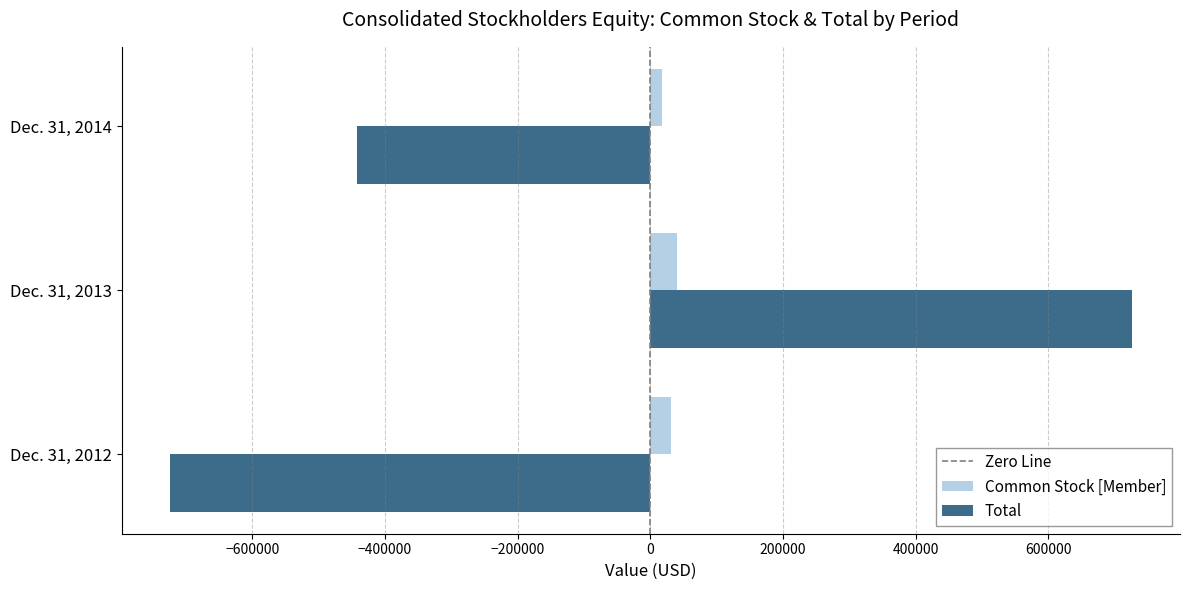

What is the difference between the Common Stock [Member] values at Dec. 31, 2012 and Dec. 31, 2014?

13330